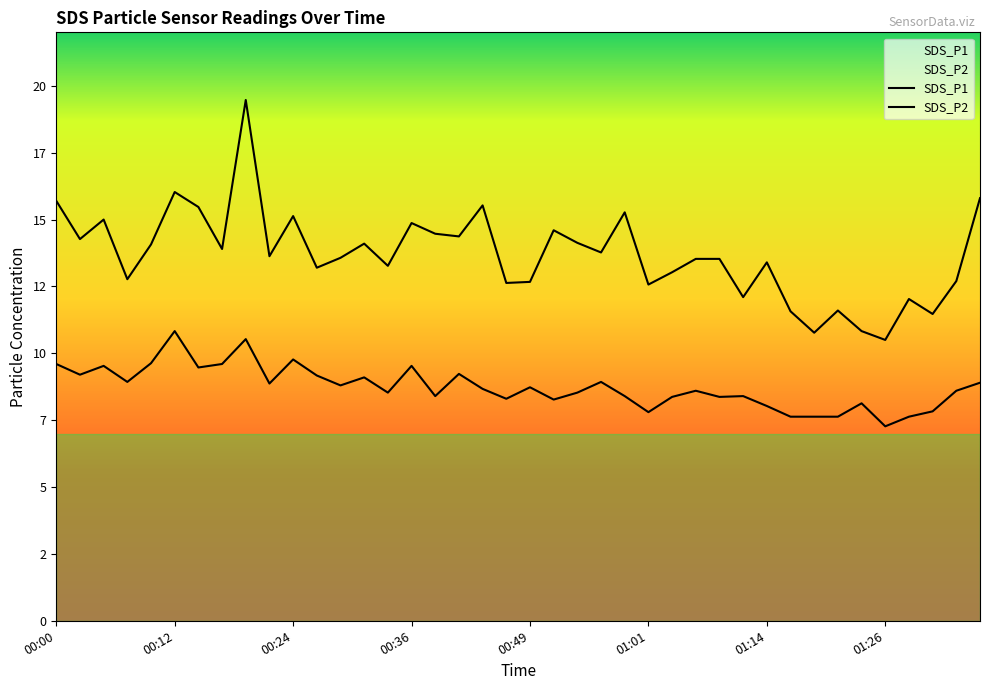

Which series has the largest total across all categories?

SDS_P1